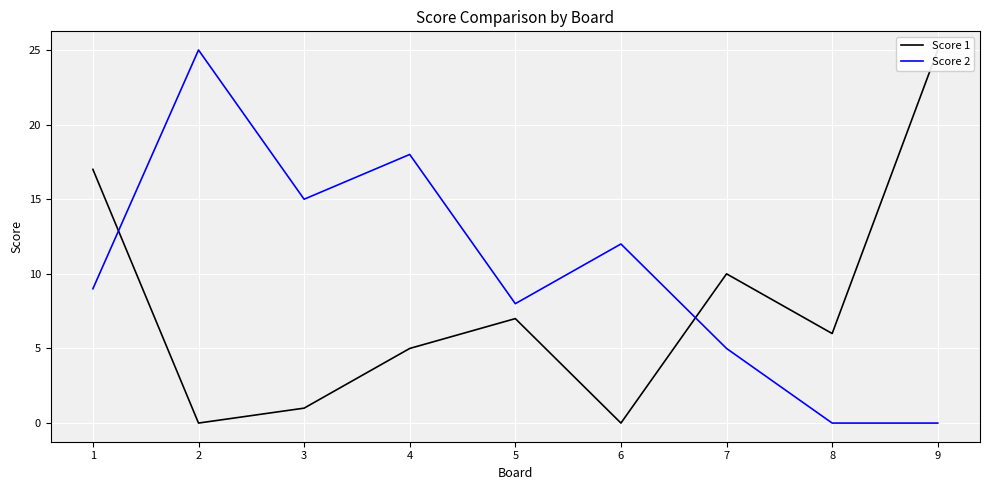

Is the value of Score 2 at 6 greater than the value of Score 1 at 8?

Yes